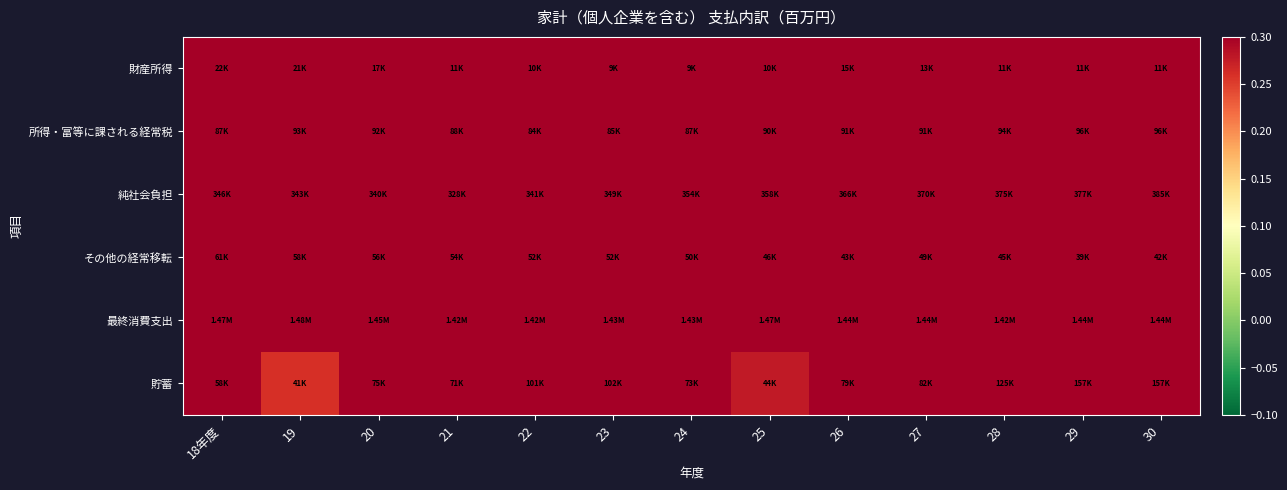

Between 24 and 30, which series saw the biggest shift?

貯蓄